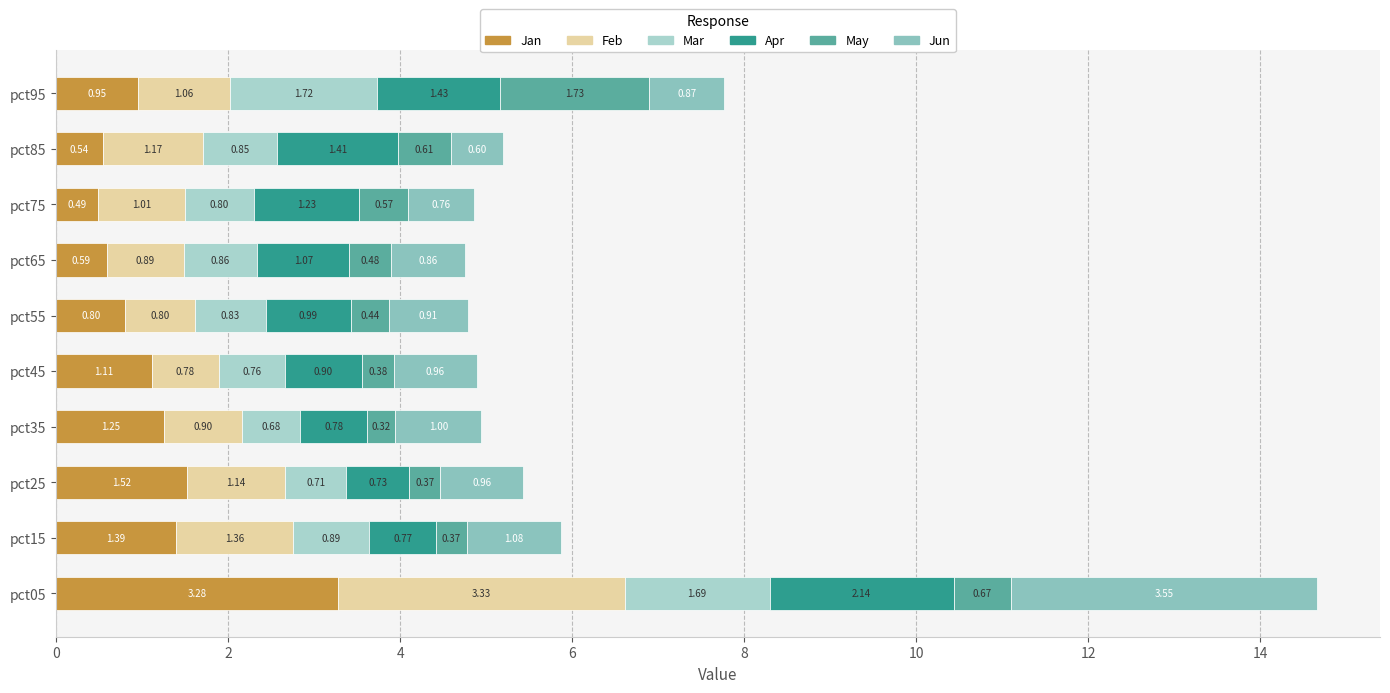

How many values in the Jan series exceed 1?

5